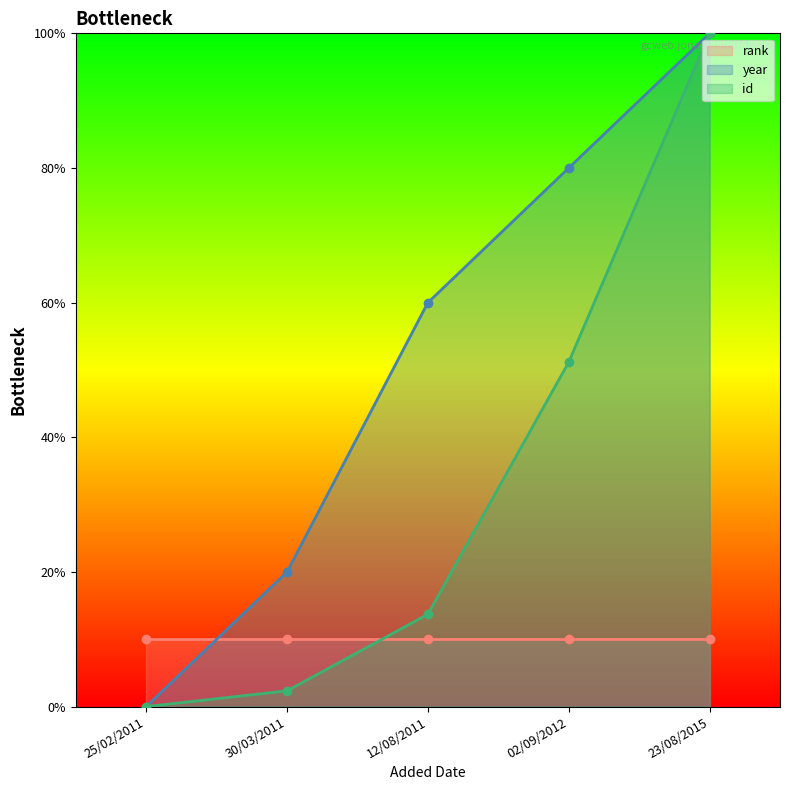

The value of year at 25/02/2011 is 49.3. True or false?

False